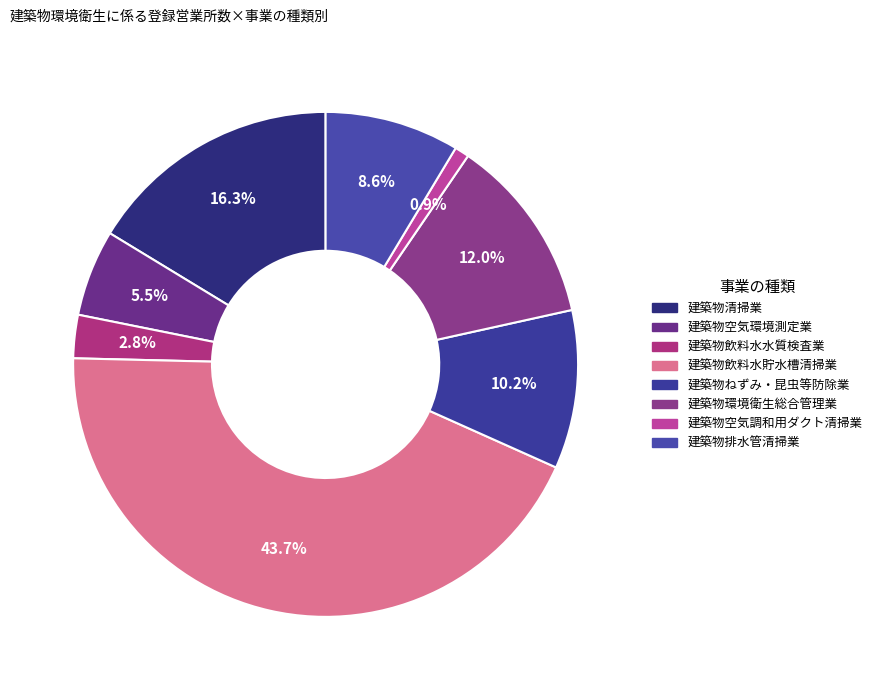

To the nearest percent, what is the difference between the 建築物清掃業 and 建築物排水管清掃業 slice percentages?

8%